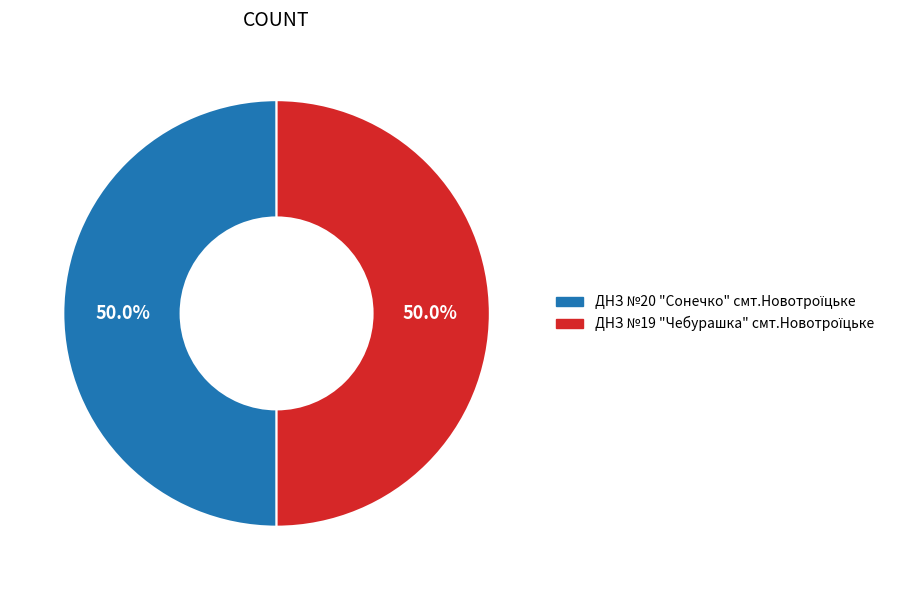

How many slices are in this pie chart?

2